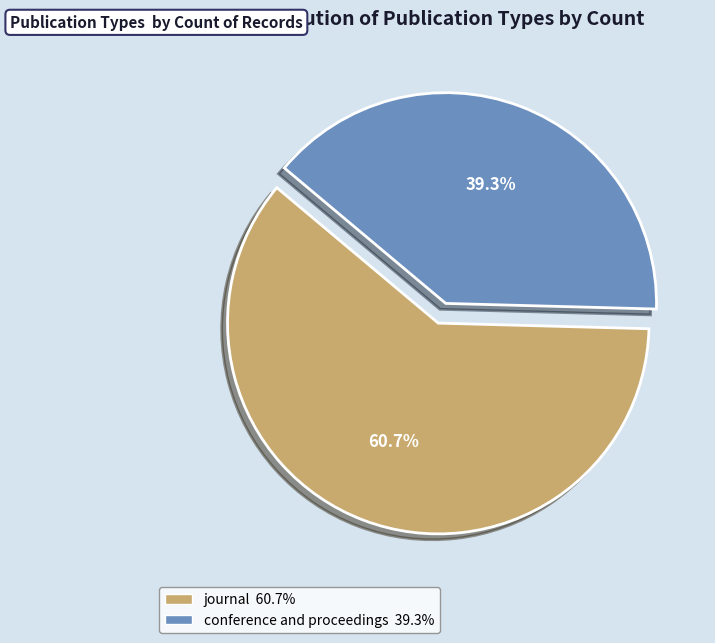

To the nearest percent, what is the difference between the largest and smallest slice percentages?

21%